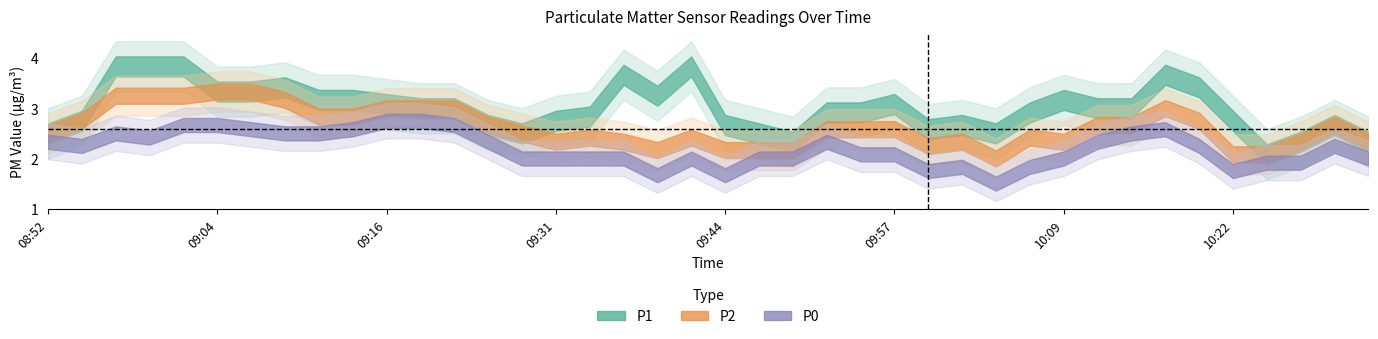

Is the value of P0 at 09:12 greater than the value of P1 at 10:00?

No